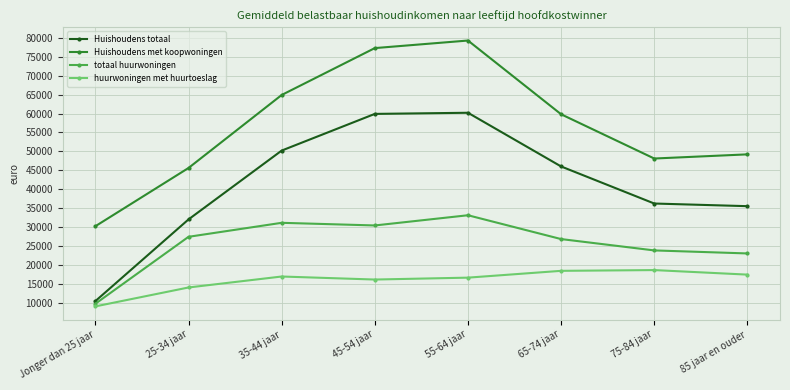

Which series has the largest range (max minus min)?

Huishoudens totaal